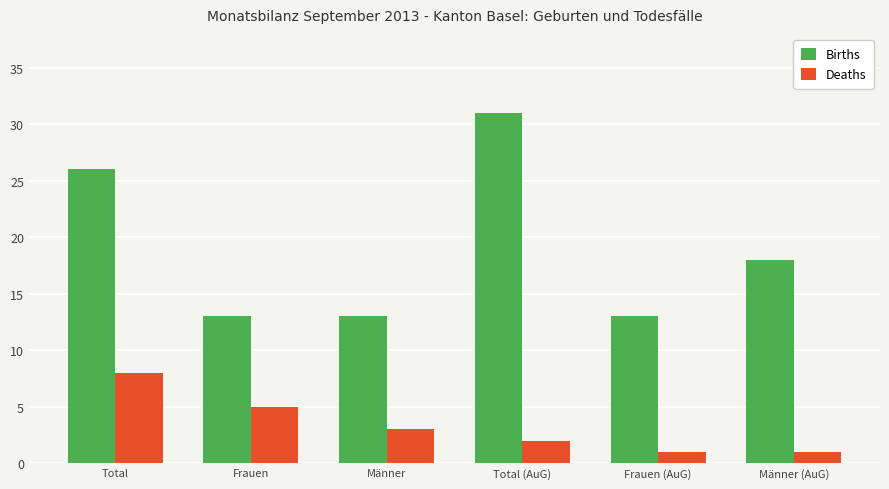

Is it true that Deaths equals 11 at Total?

False